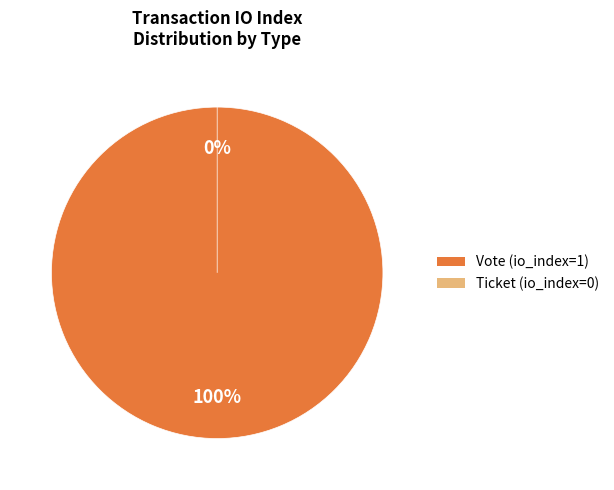

To the nearest percent, what is the average slice percentage?

50%